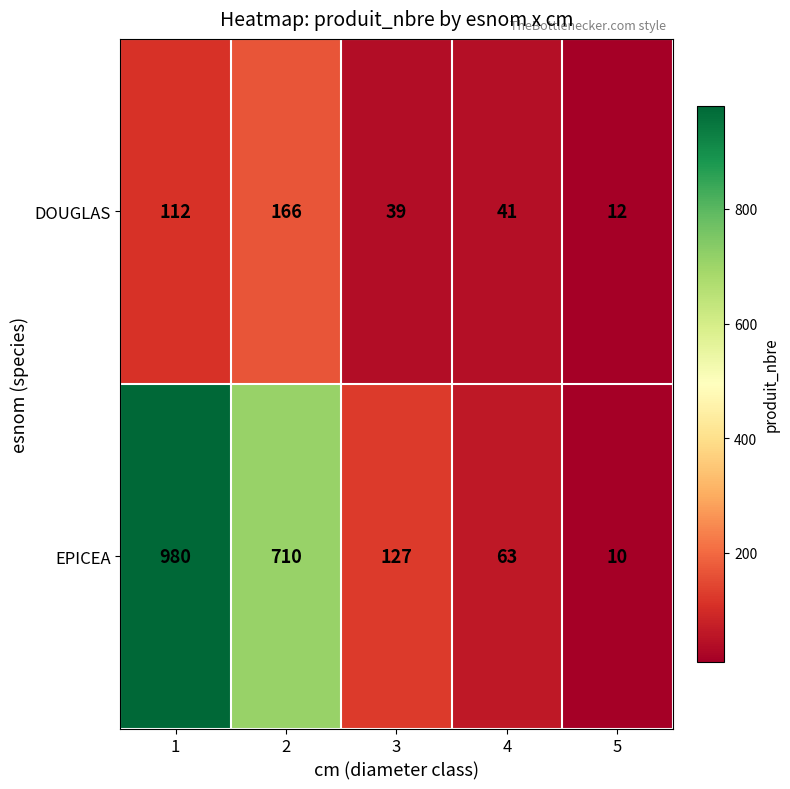

What is the difference between the DOUGLAS values at 1 and 2?

54